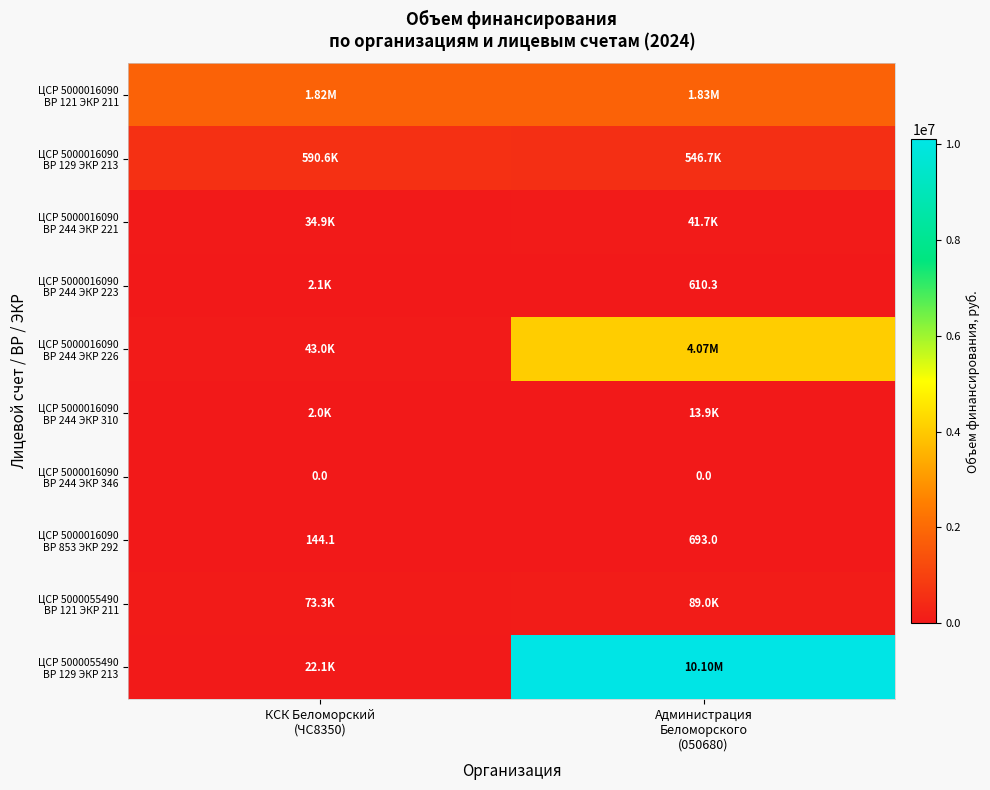

Is the value of ЦСР 5000016090 ВР 121 ЭКР 211 at КСК Беломорский (ЧС8350) greater than the value of ЦСР 5000055490 ВР 121 ЭКР 211 at Администрация Беломорского (050680)?

Yes